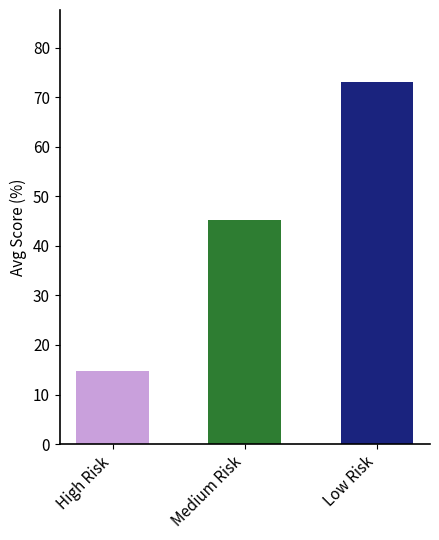

Reading left to right, what are all the values shown in this chart?

14.7	45.2	73.0